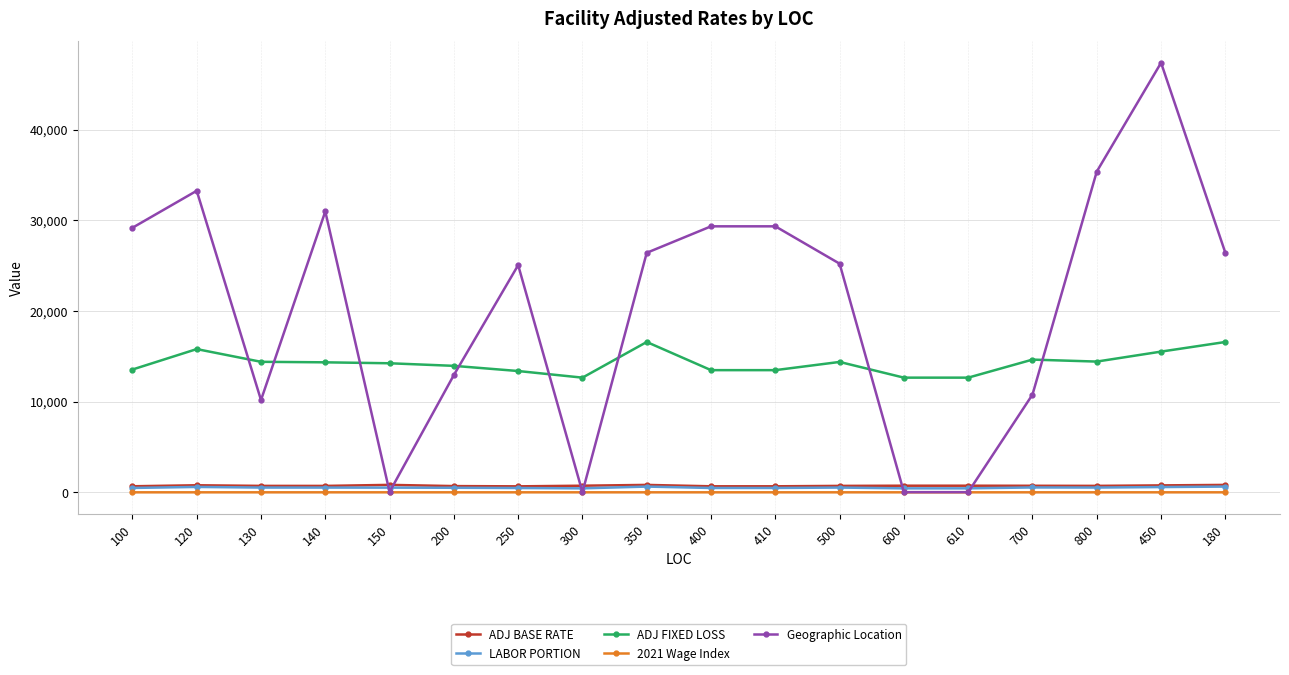

Does the chart display data point markers on the line(s)?

Yes